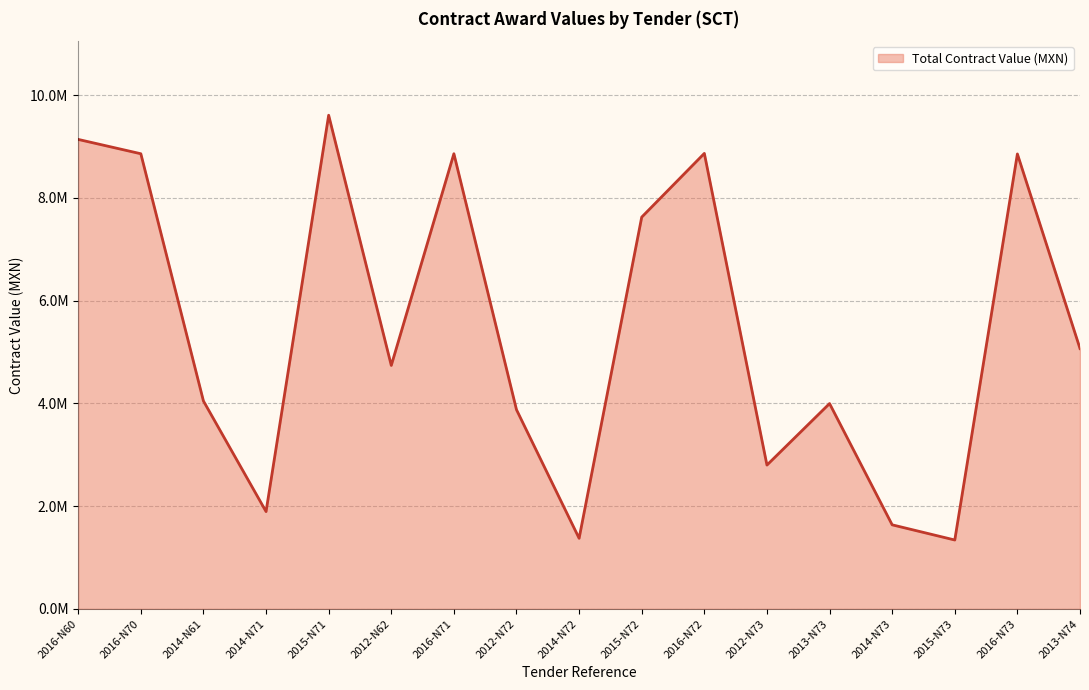

Does the chart display data point markers on the line(s)?

No